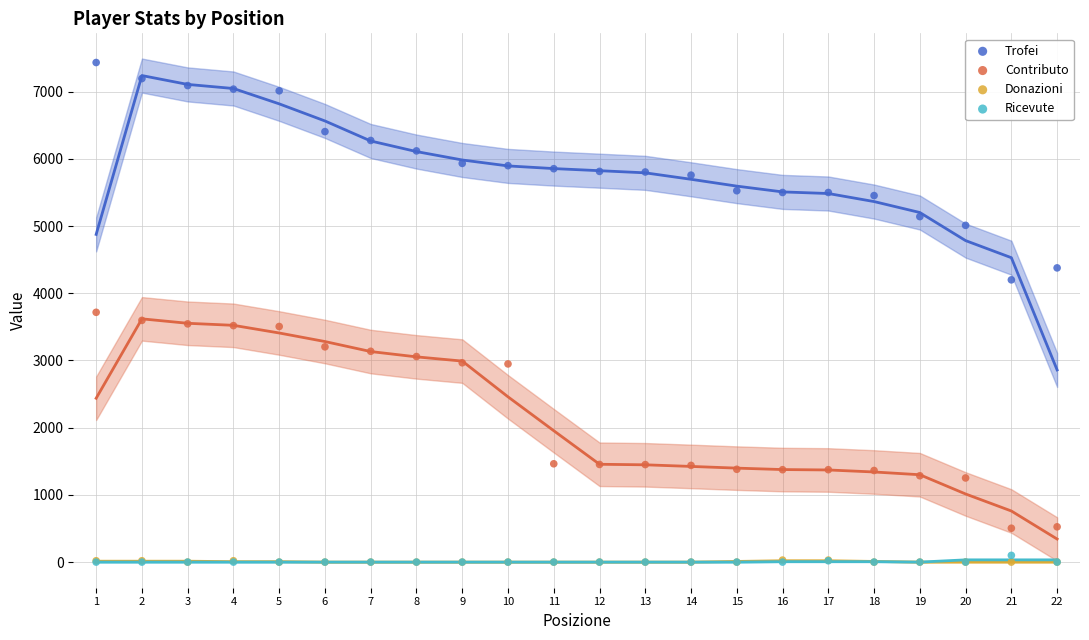

What are all the series names shown in the legend?

Trofei, Contributo, Donazioni, Ricevute